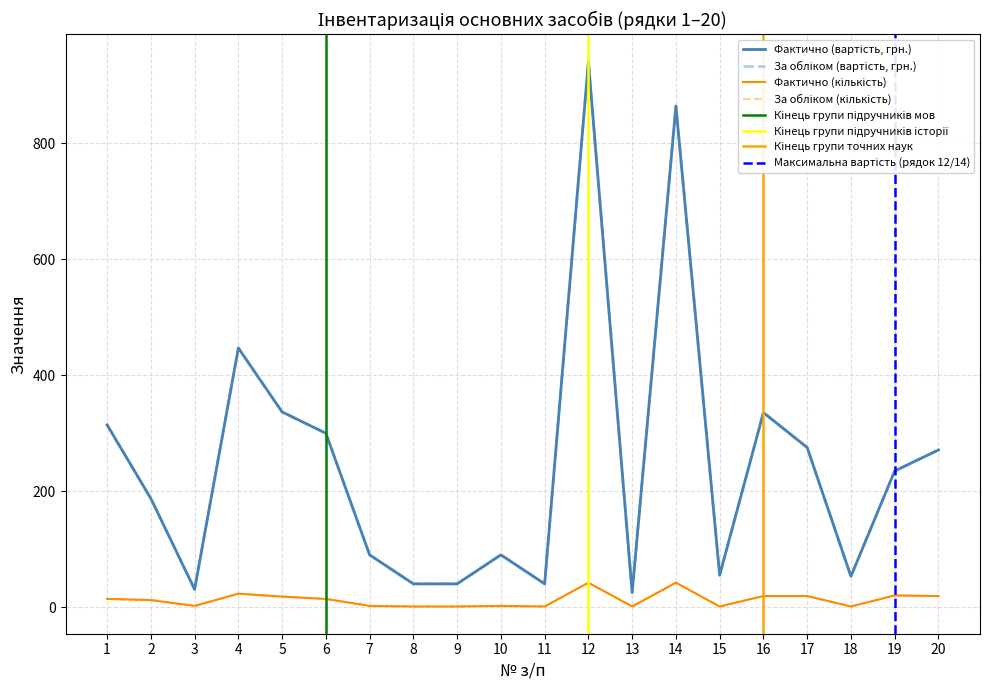

How many values in the За обліком (кількість) series are below 14?

10